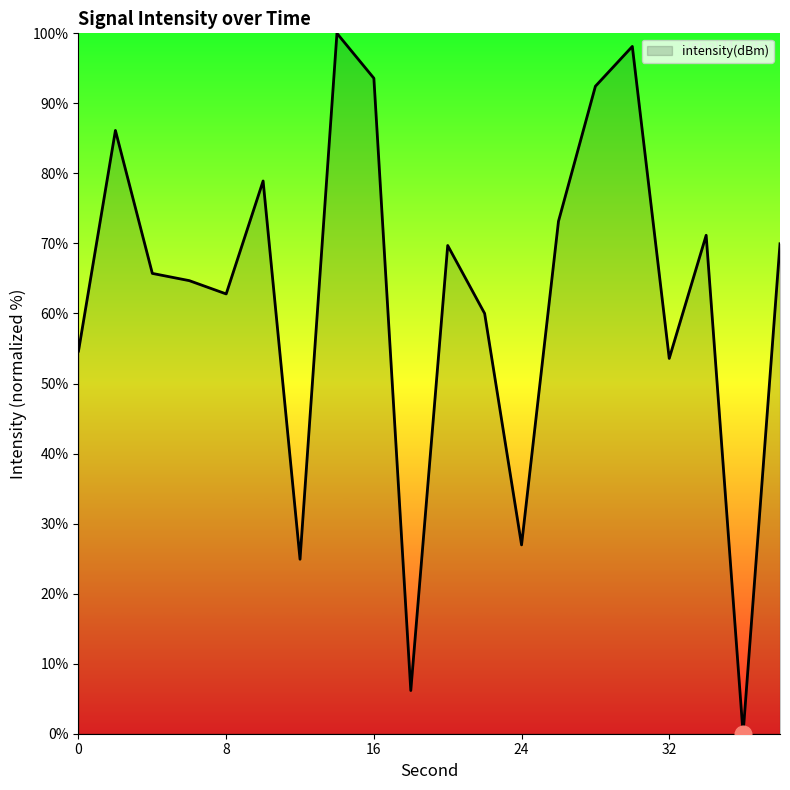

Does the chart have visible grid lines?

No